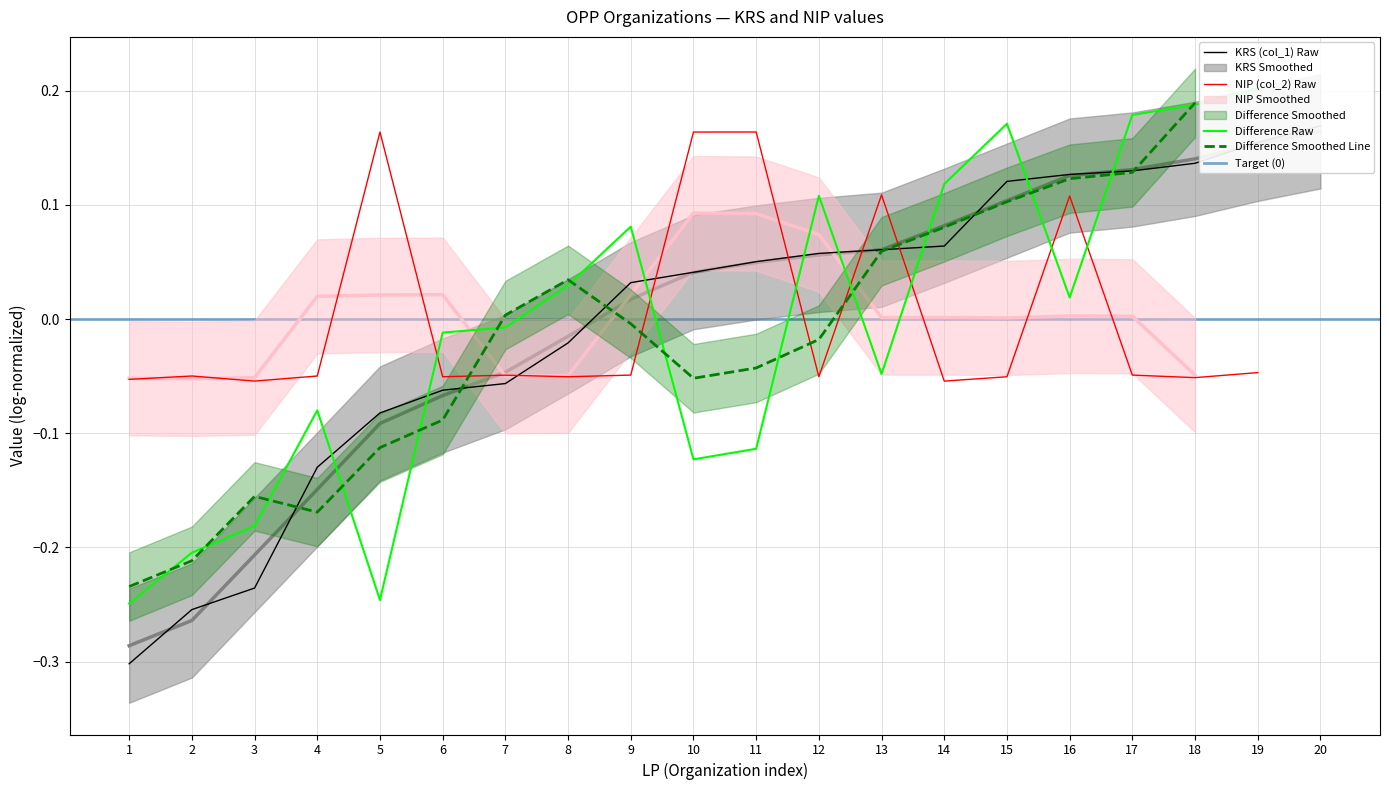

Is it true that the value at 16 is 0.2?

False